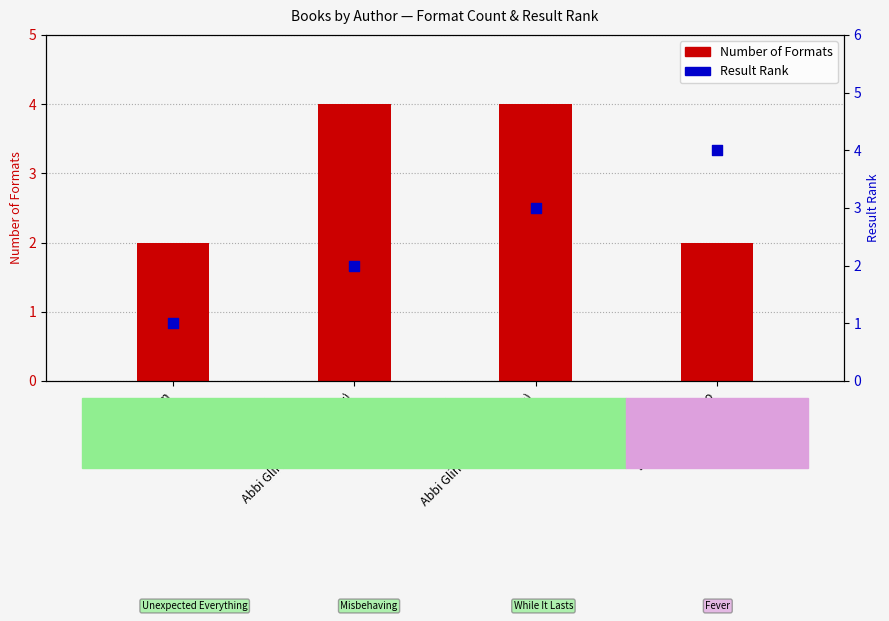

Is the value of Number of Formats at Morgan Matson greater than the value of Result Rank at Abbi Glines (While It Lasts)?

No